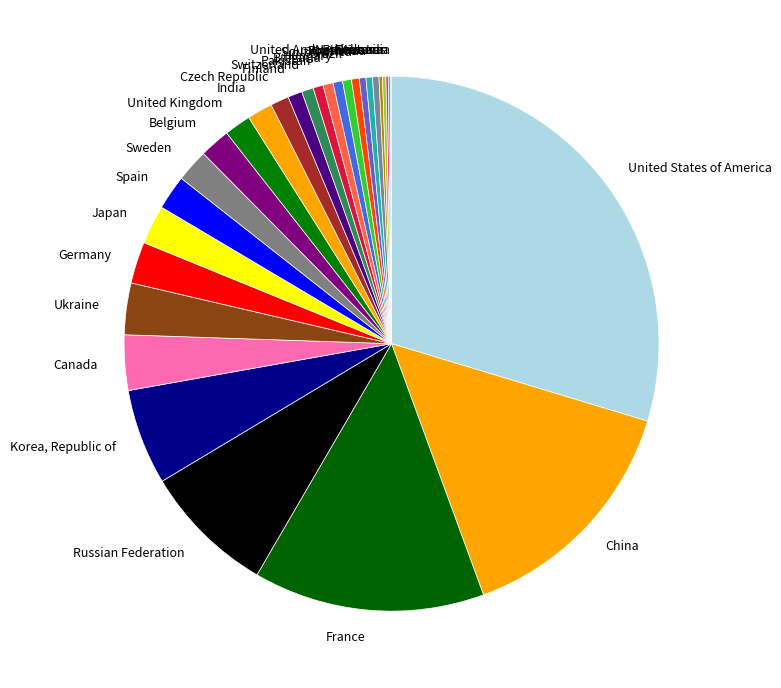

What is the largest slice in the pie chart?

United States of America